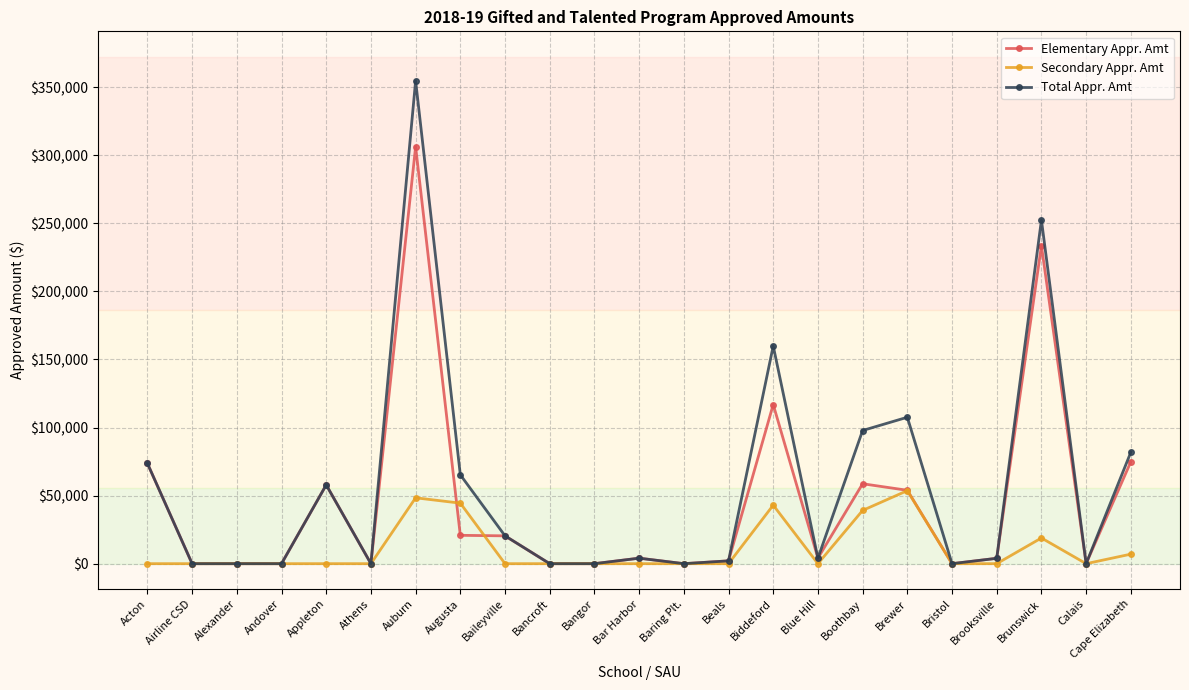

Rank the series by their maximum value, from lowest to highest.

Secondary Appr. Amt, Elementary Appr. Amt, Total Appr. Amt